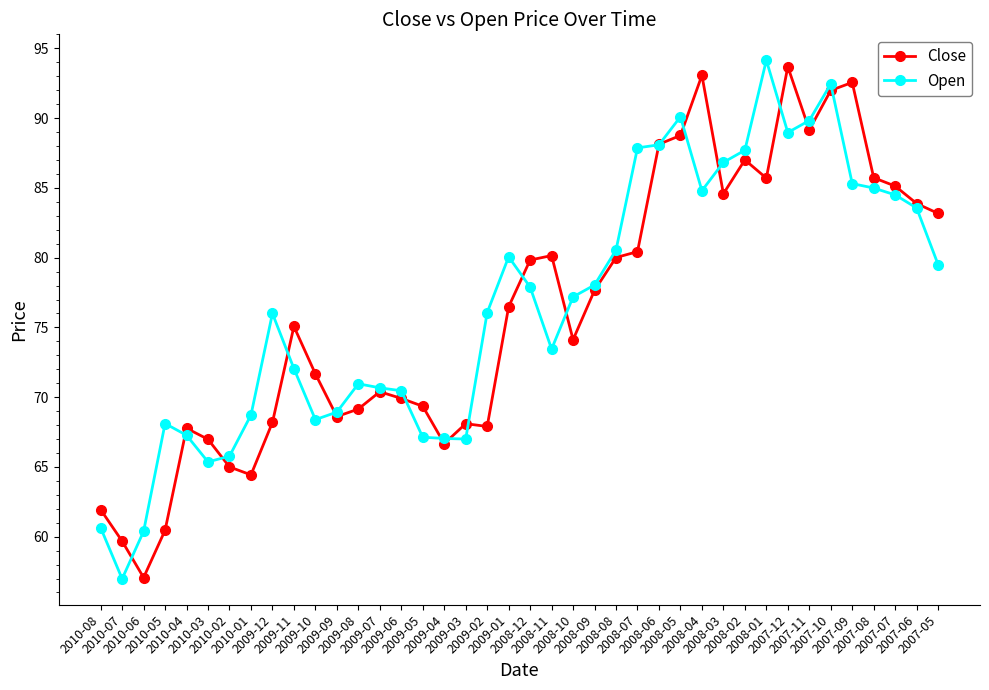

What is the lowest value of the Close series?

57.1